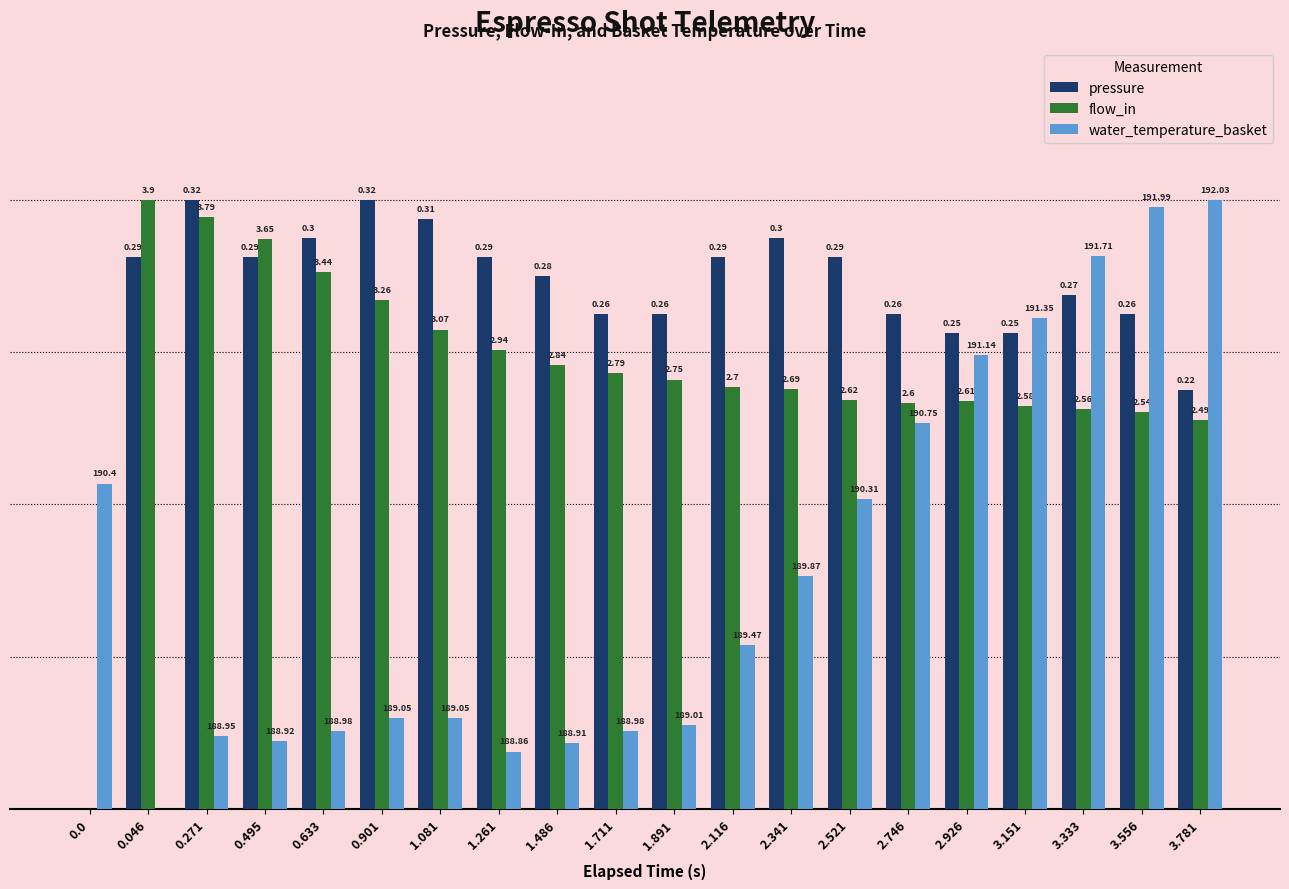

What is the label of the 6th bar from the right?

2.746